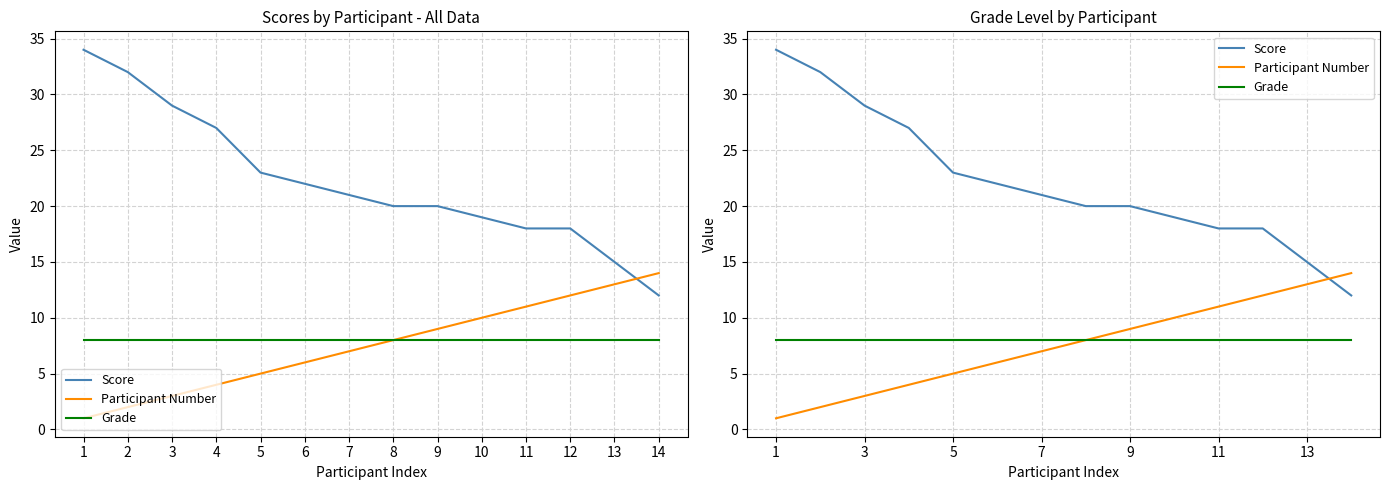

Between 12 and 13, which series saw the biggest shift?

Score